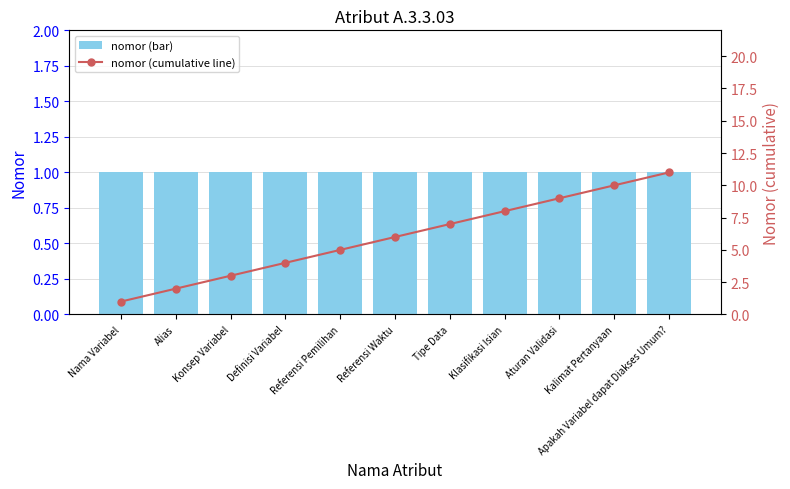

What is the difference between the second highest and second lowest values in the nomor (cumulative line) series?

8